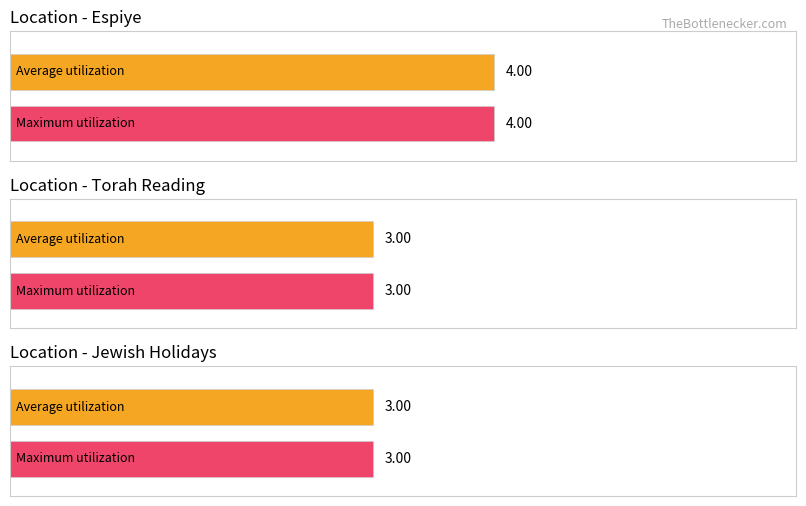

At how many categories does at least one series exceed 3?

1